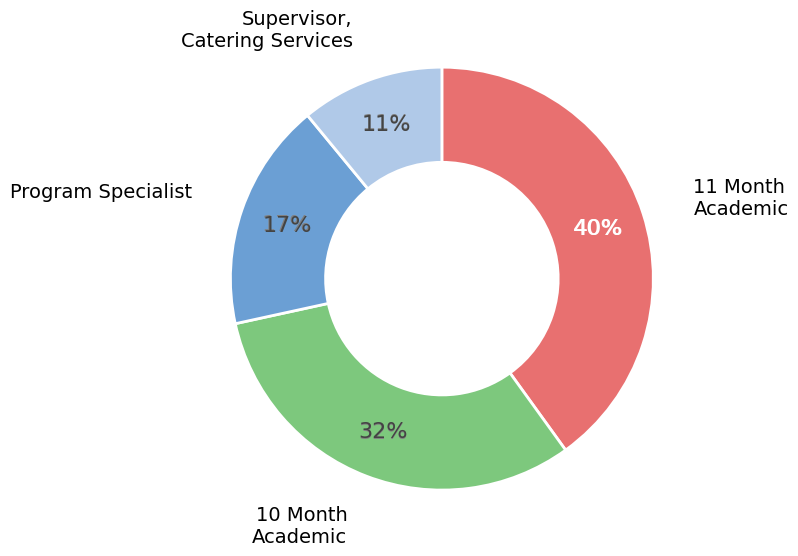

Count the number of slices in the pie.

4